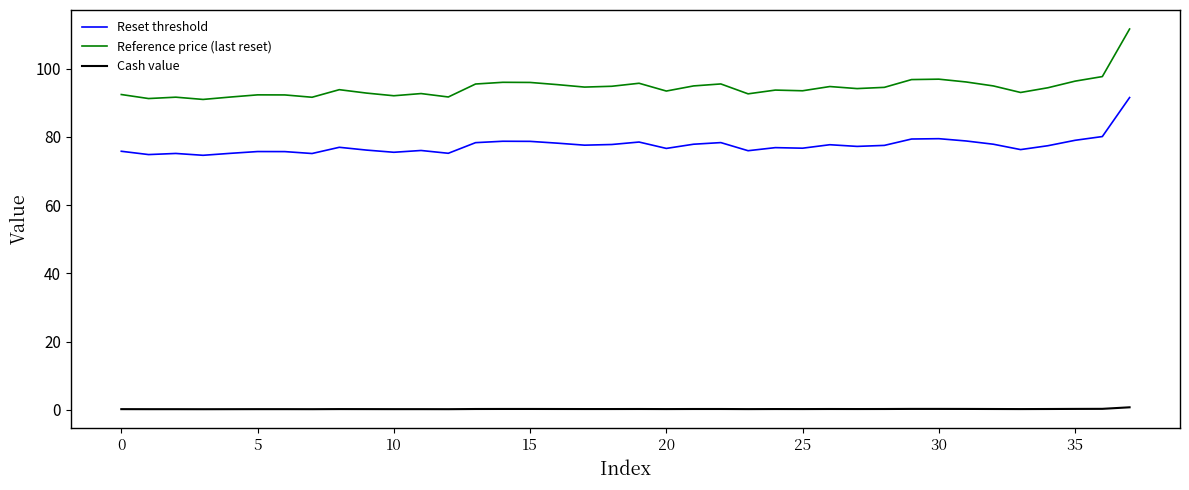

True or false: Reference price (last reset) has more than 2 points higher than both neighbors.

True